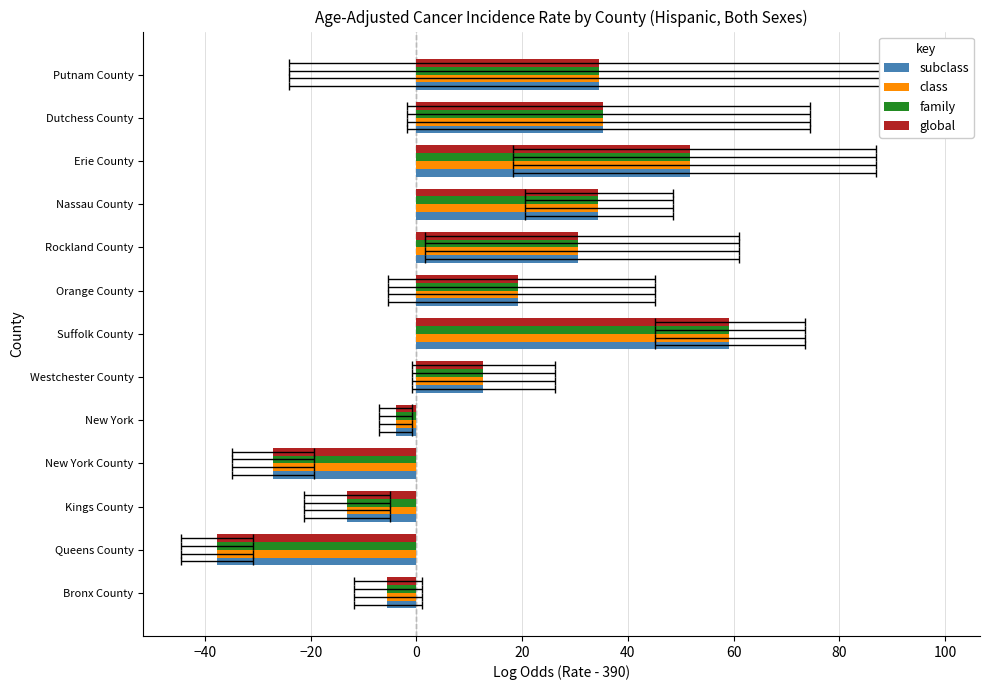

How many values in the global series are below 19?

6